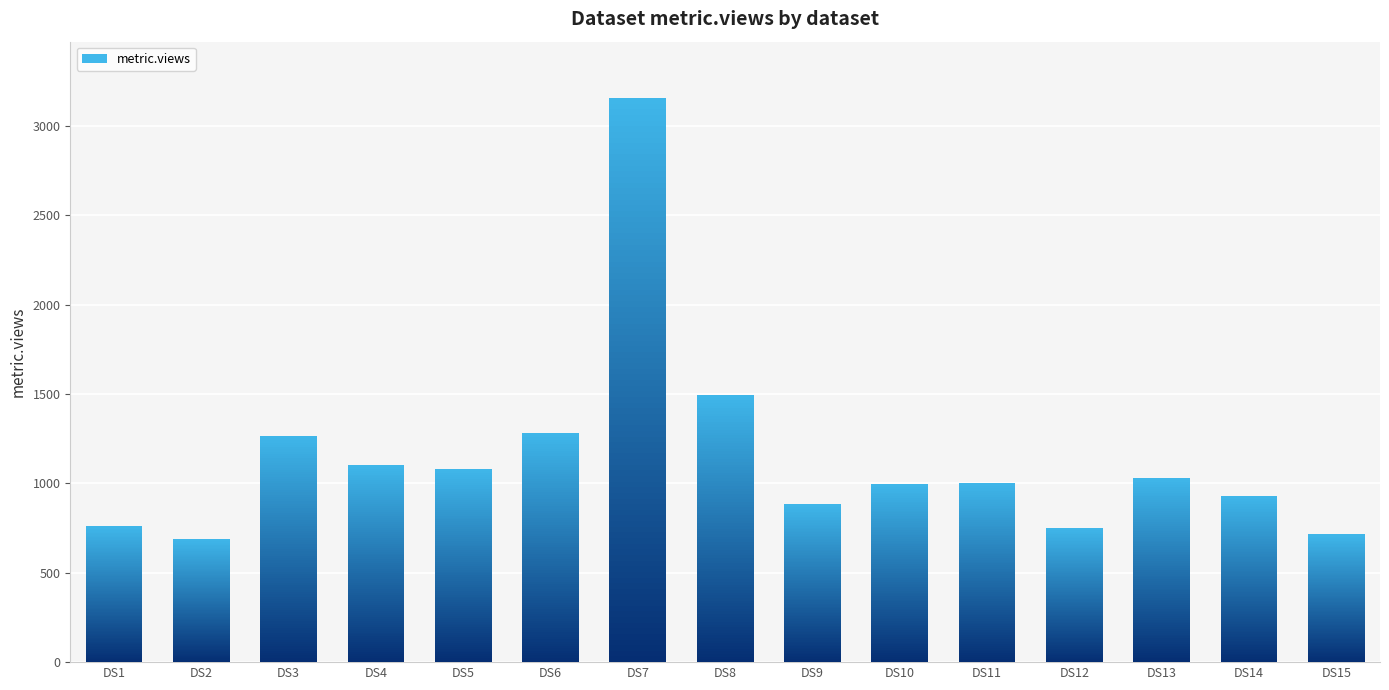

What is the change in value from DS1 to DS6?

+522